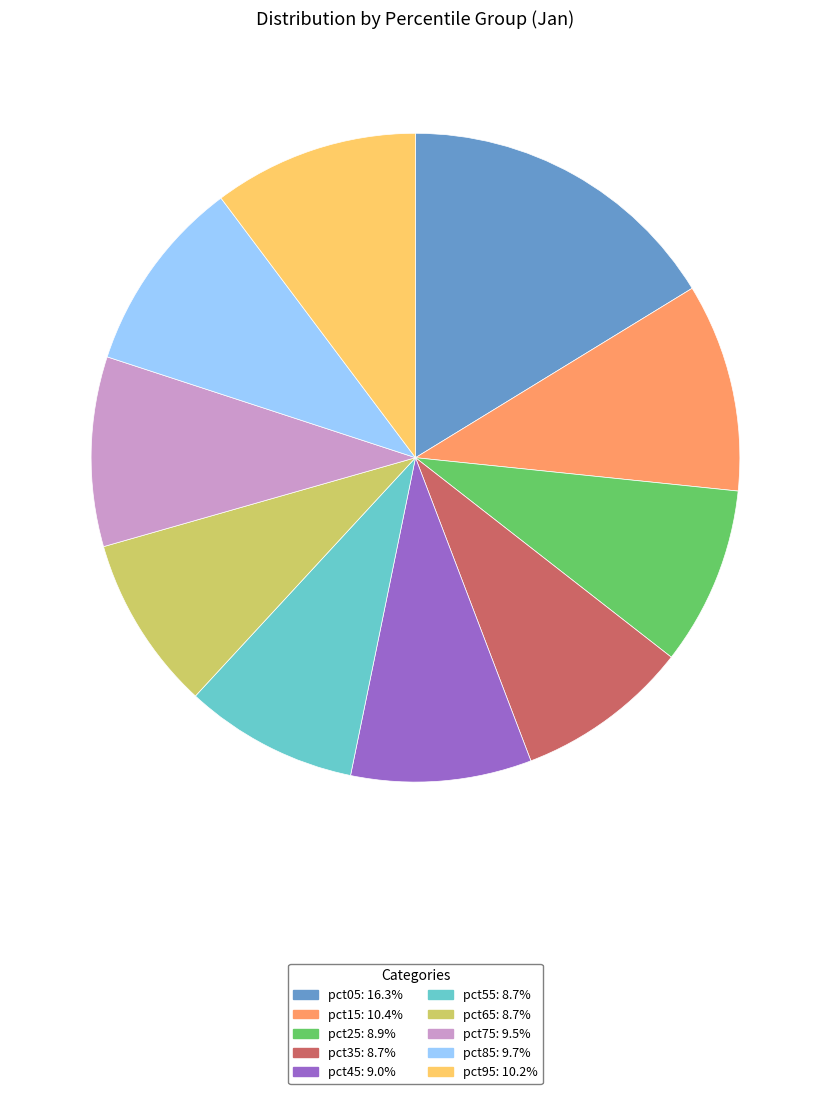

Which slice is the largest?

pct05